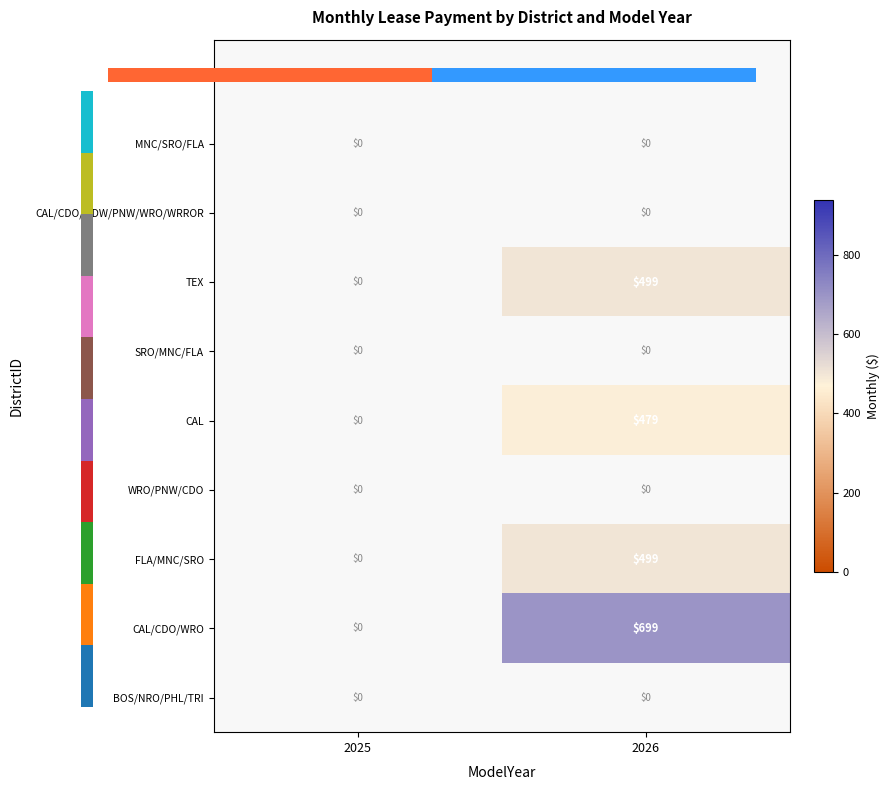

Which has a higher value, 2026 or 2025?

2025